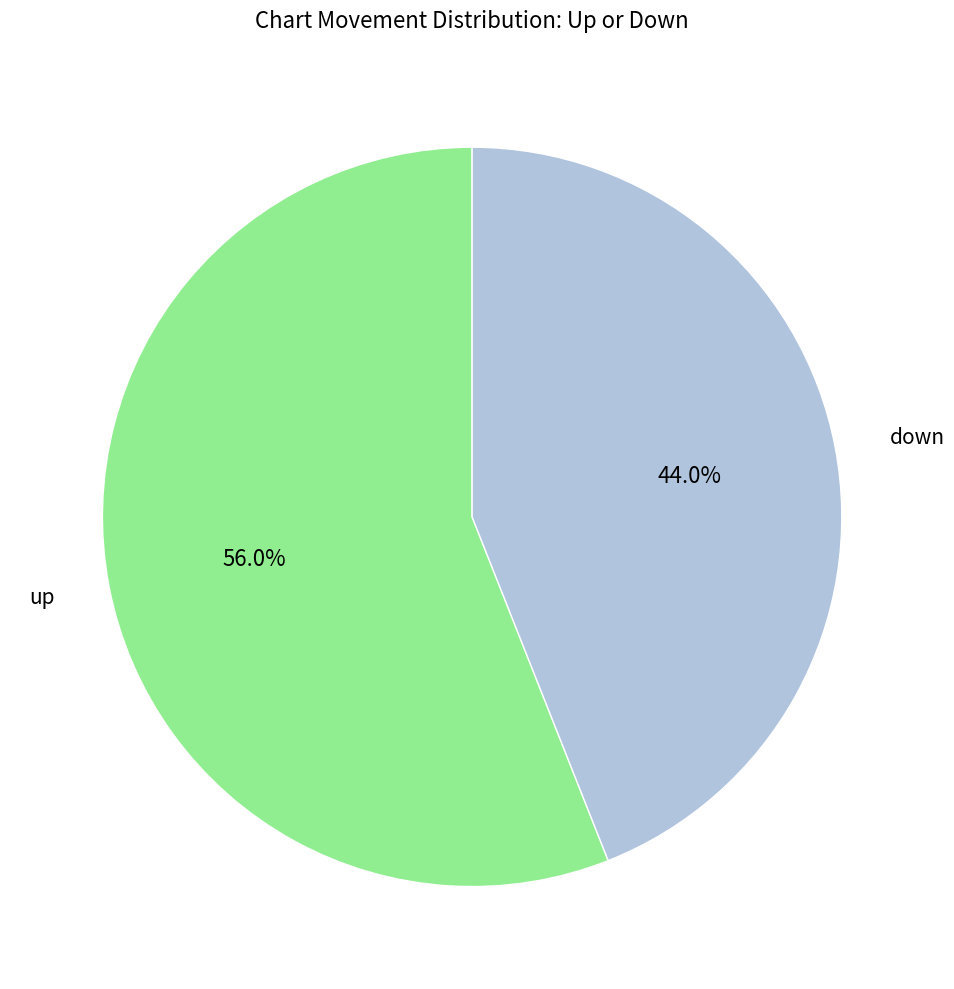

Is there a majority slice in this chart?

Yes